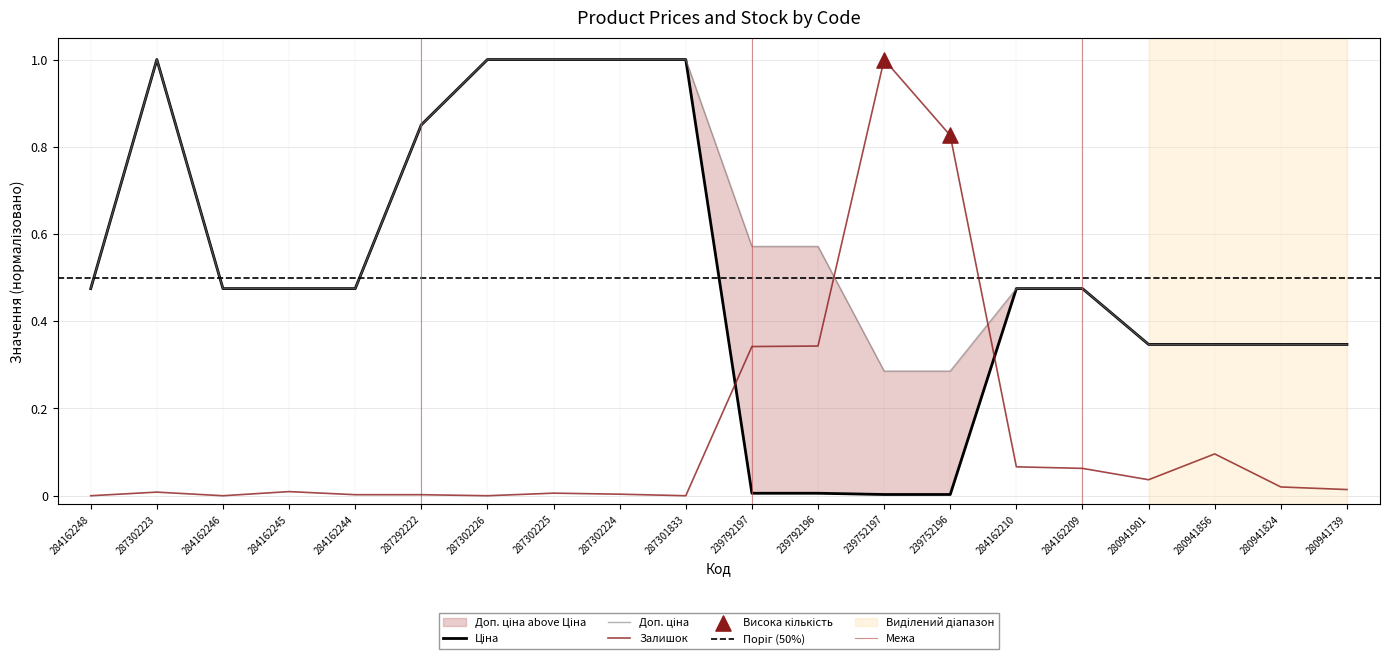

Which series reaches the maximum Y coordinate?

Ціна